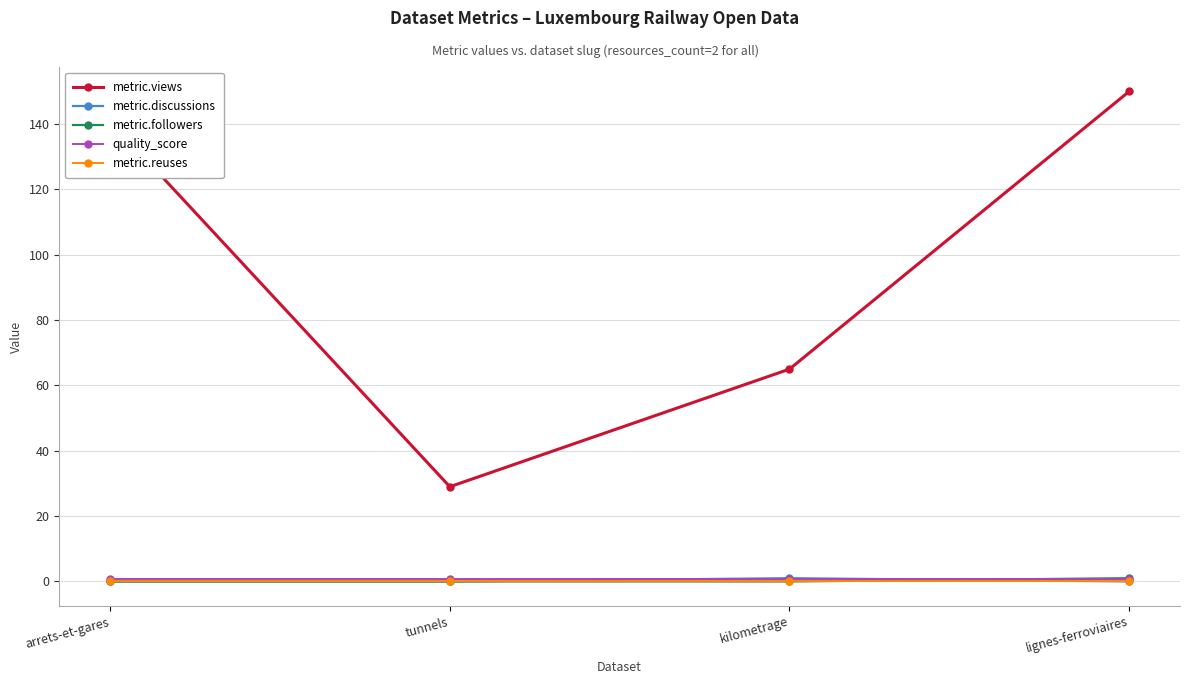

What is the label of the 4th point from the left?

lignes-ferroviaires